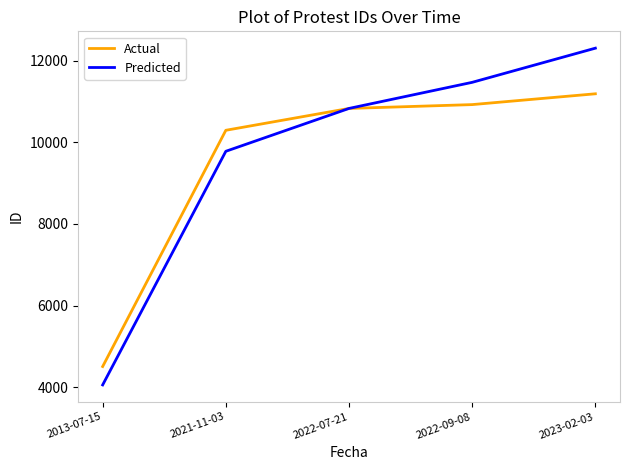

True or false: Actual has a value of 11193 at 2023-02-03.

True